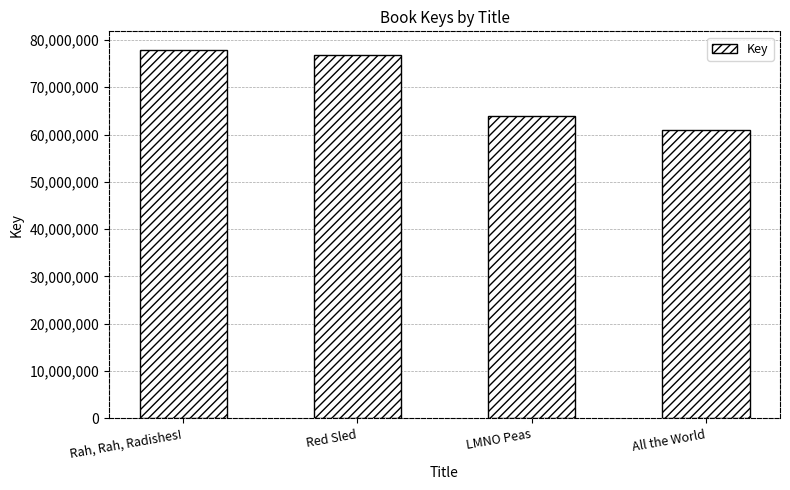

Is it true that the value at Red Sled is 76738642?

True